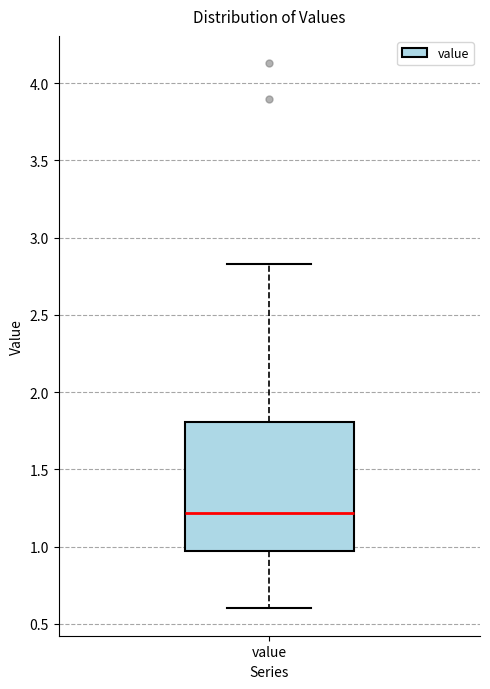

Where does the median line of the box for value sit on the y-axis? The values are not printed on the chart, so give them approximately, as read against the axis.

1.20